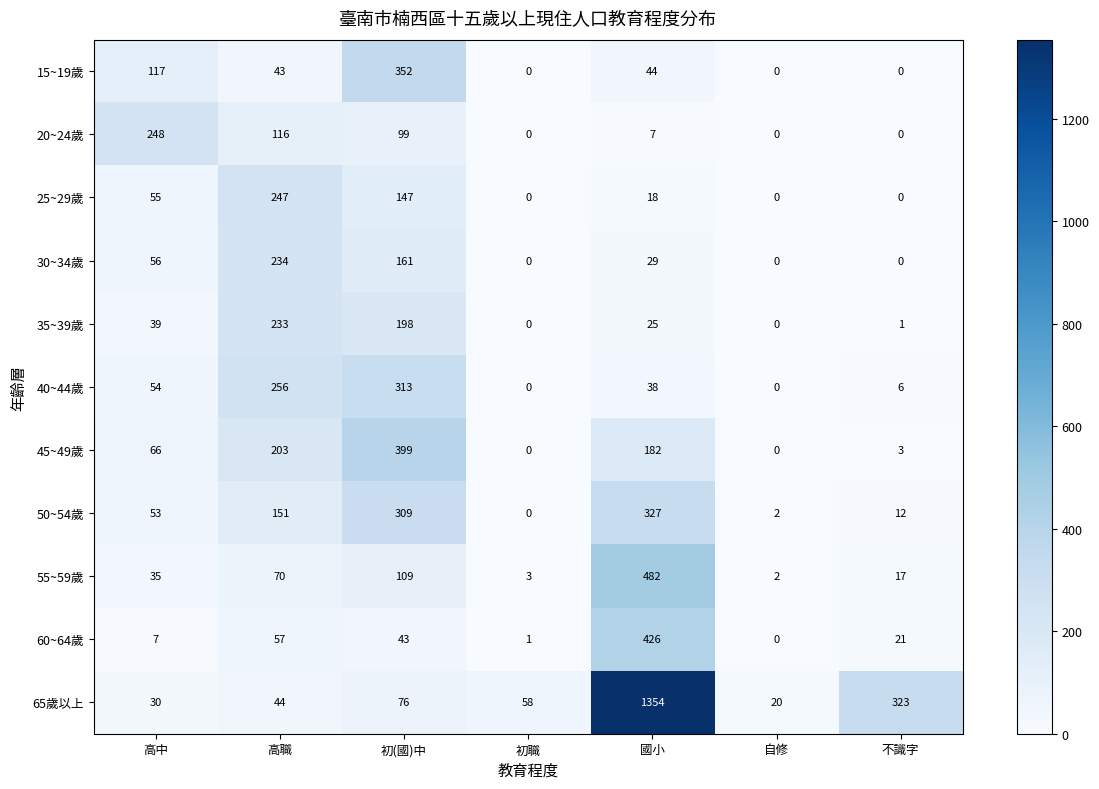

What is the spread (max minus min) of values at 初職?

58